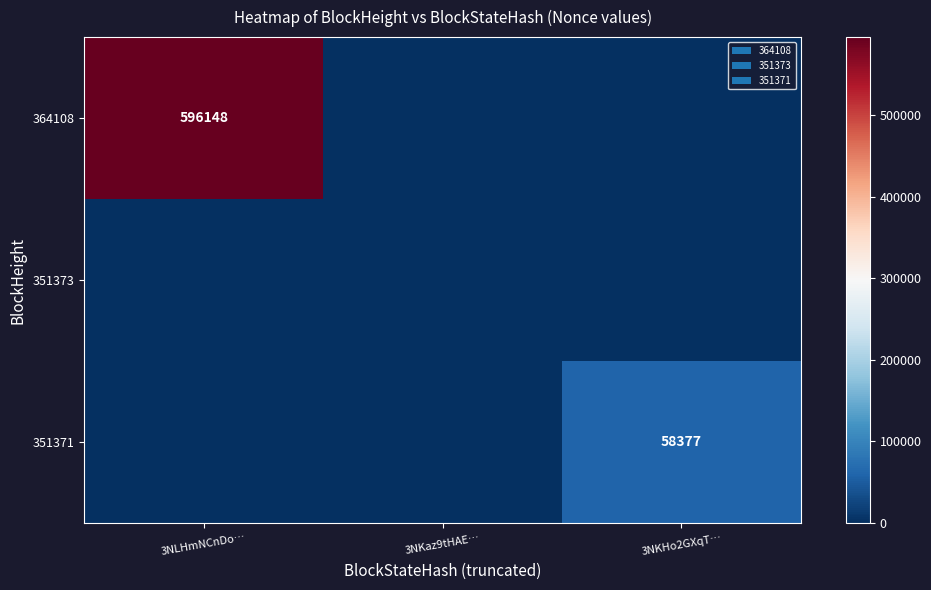

At how many categories does at least one series exceed 574937?

1